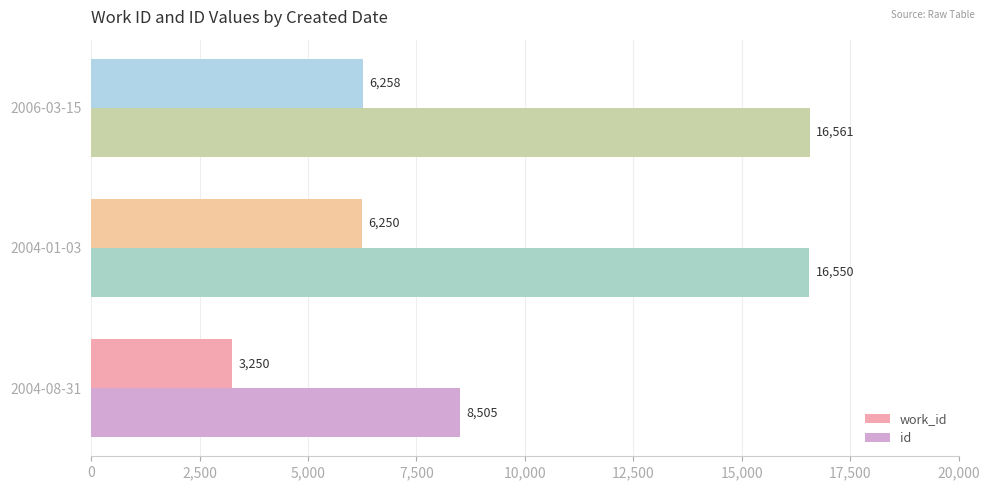

What is the sum of all work_id values?

15758